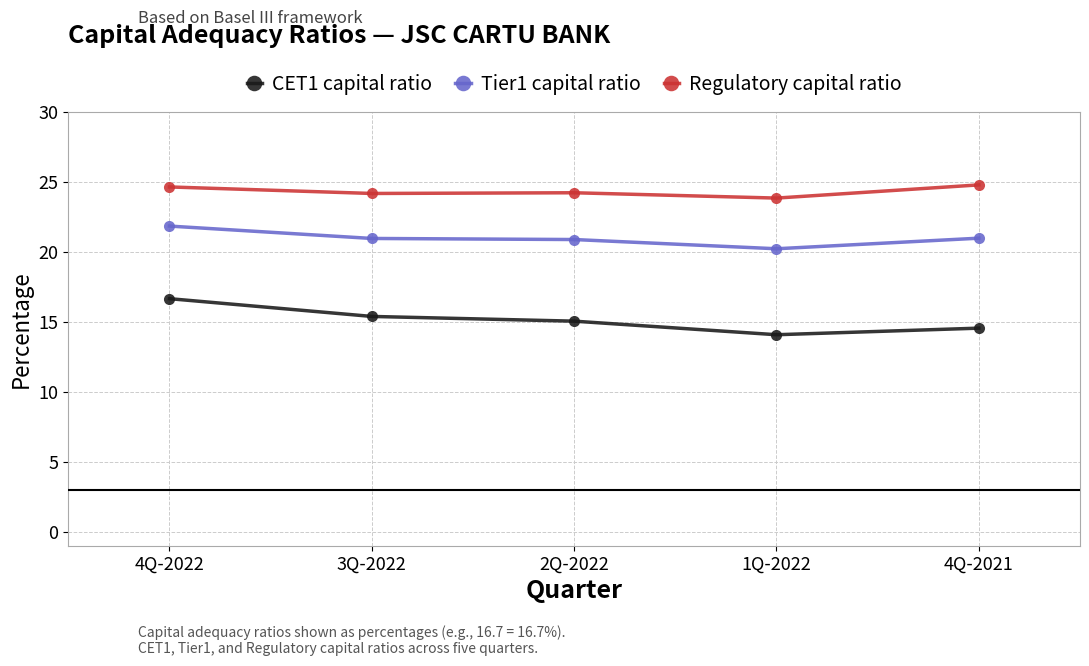

How many values in the CET1 capital ratio series are below 15?

2